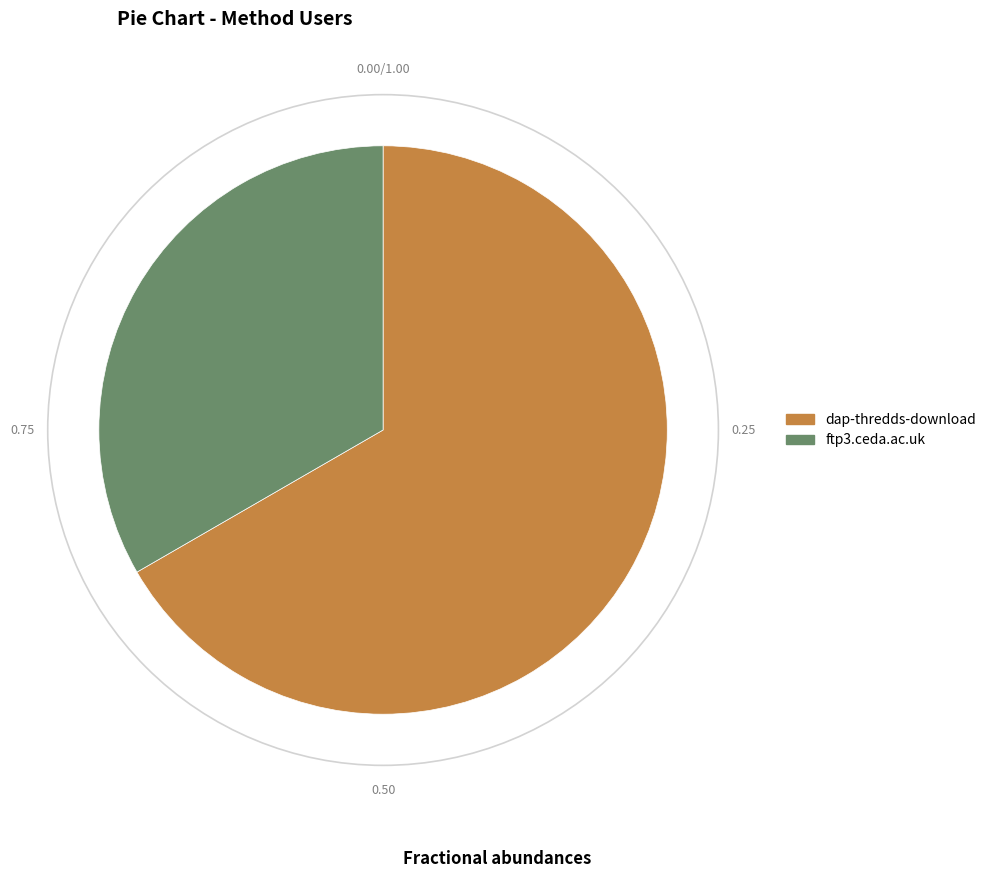

Which category has the biggest portion of the pie?

dap-thredds-download